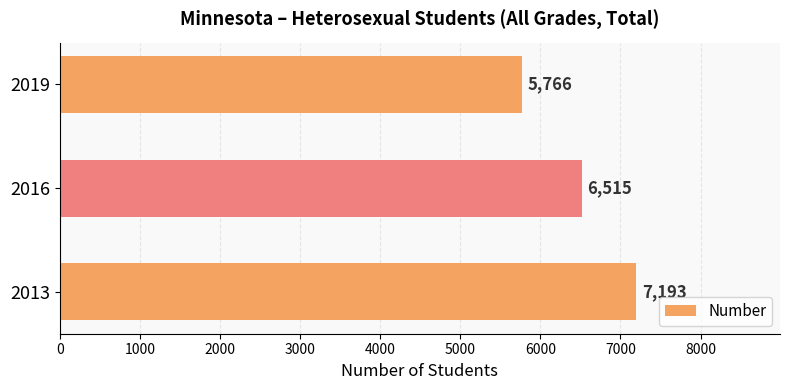

How many data points are less than 6515?

1